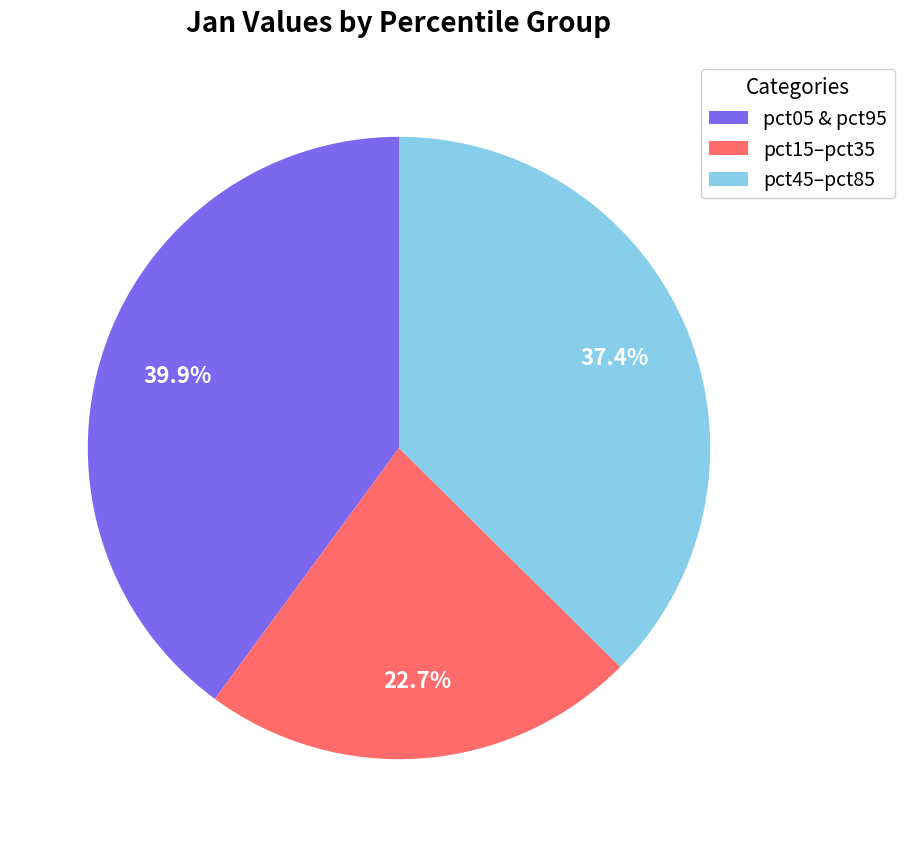

Is the sum of pct15–pct35 and pct05 & pct95 greater than half?

Yes